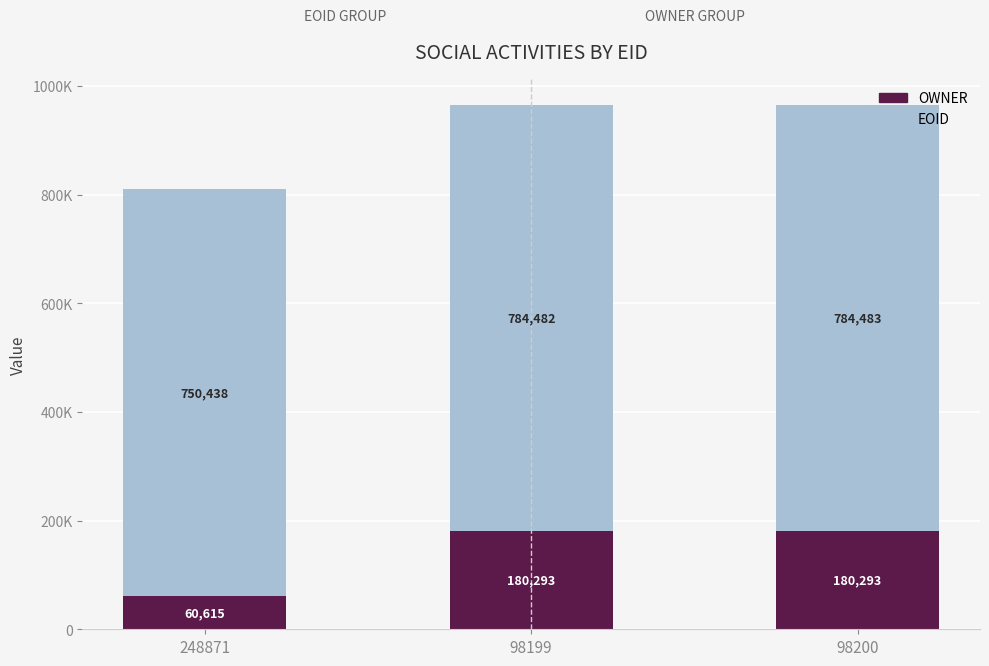

Are the bars grouped side by side (vs. stacked)?

No